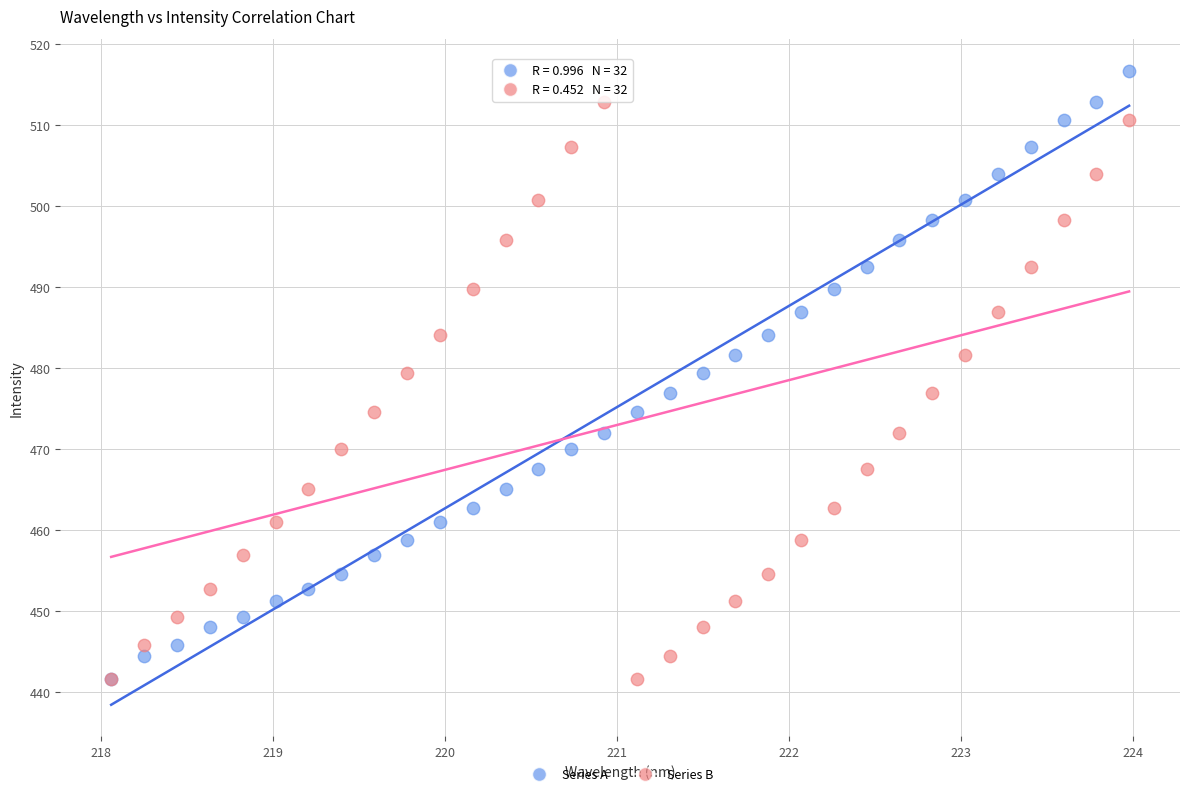

What are all the series names shown in the legend?

Series A, Series B